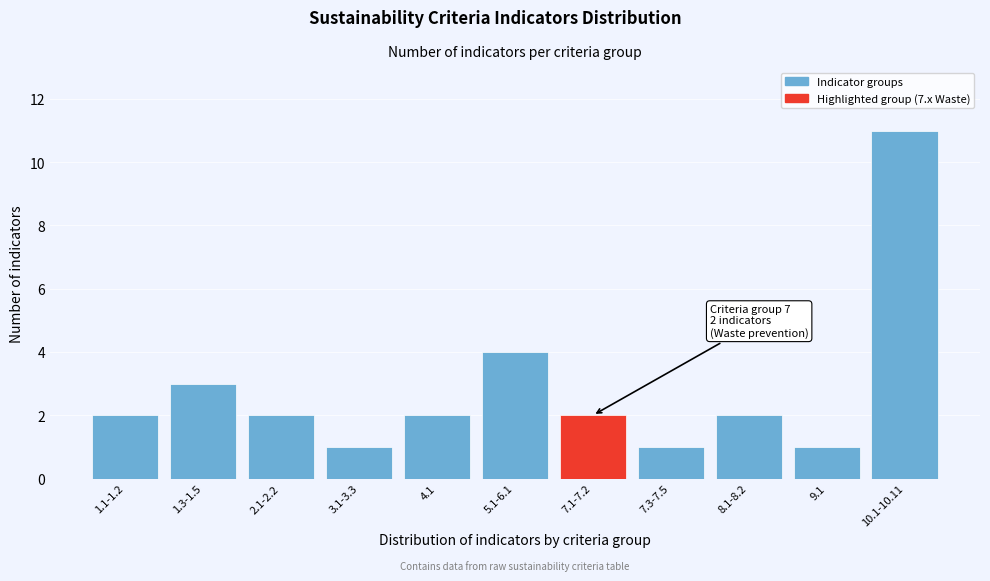

Reading left to right, transcribe all the data shown in this chart.

2	3	2	1	2	4	2	1	2	1	11